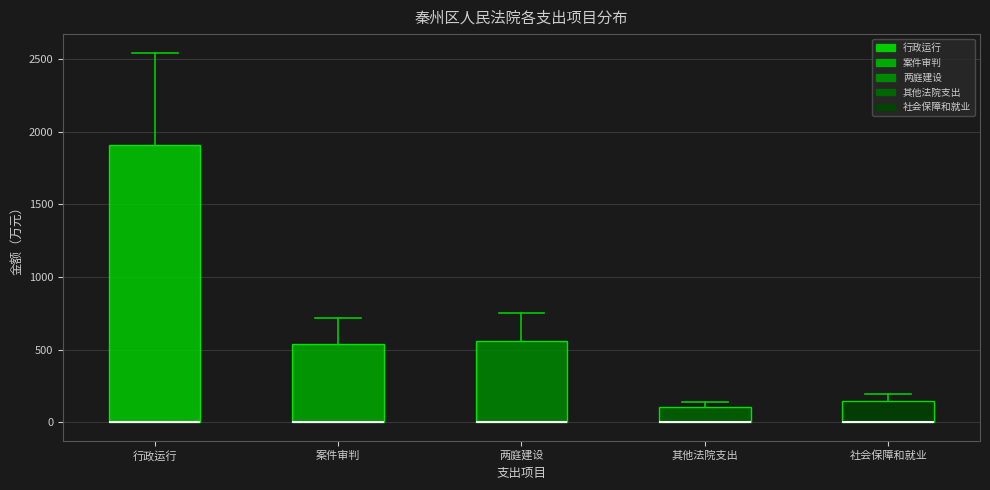

Where is the lower edge of the box for 两庭建设 on the y-axis? The values are not printed on the chart, so give them approximately, as read against the axis.

0